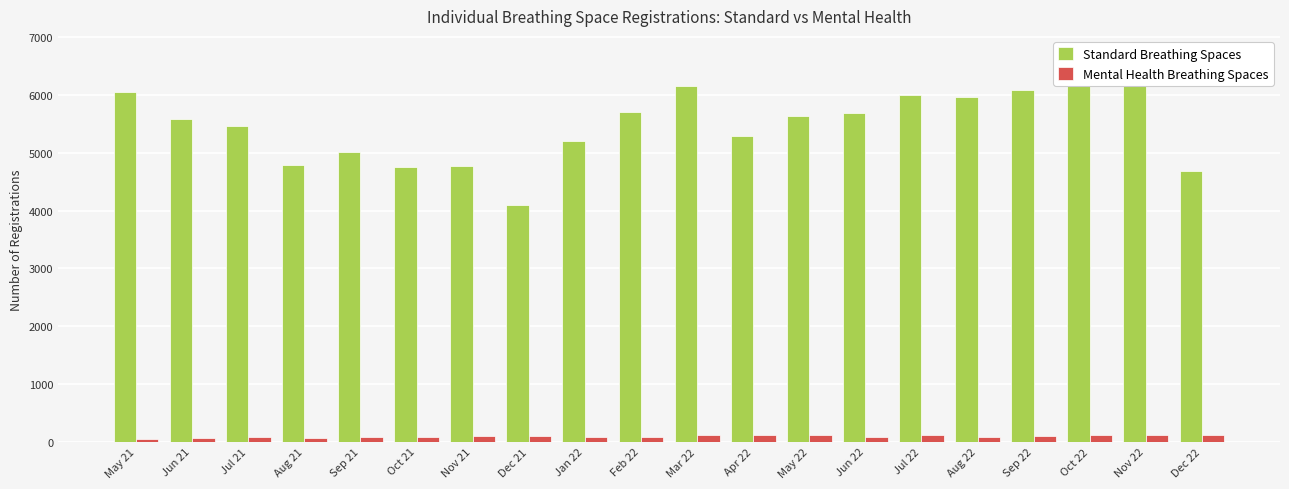

Which has a higher value, Dec 22 or May 21?

May 21